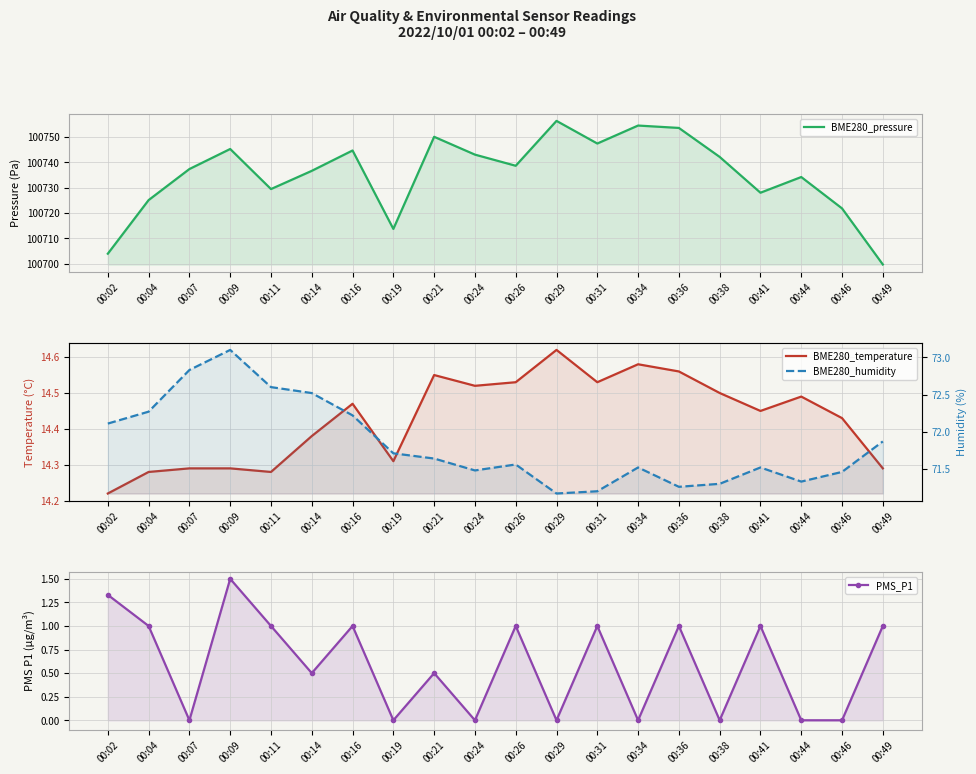

Where is PMS_P1 nearest to the value 0?

00:07